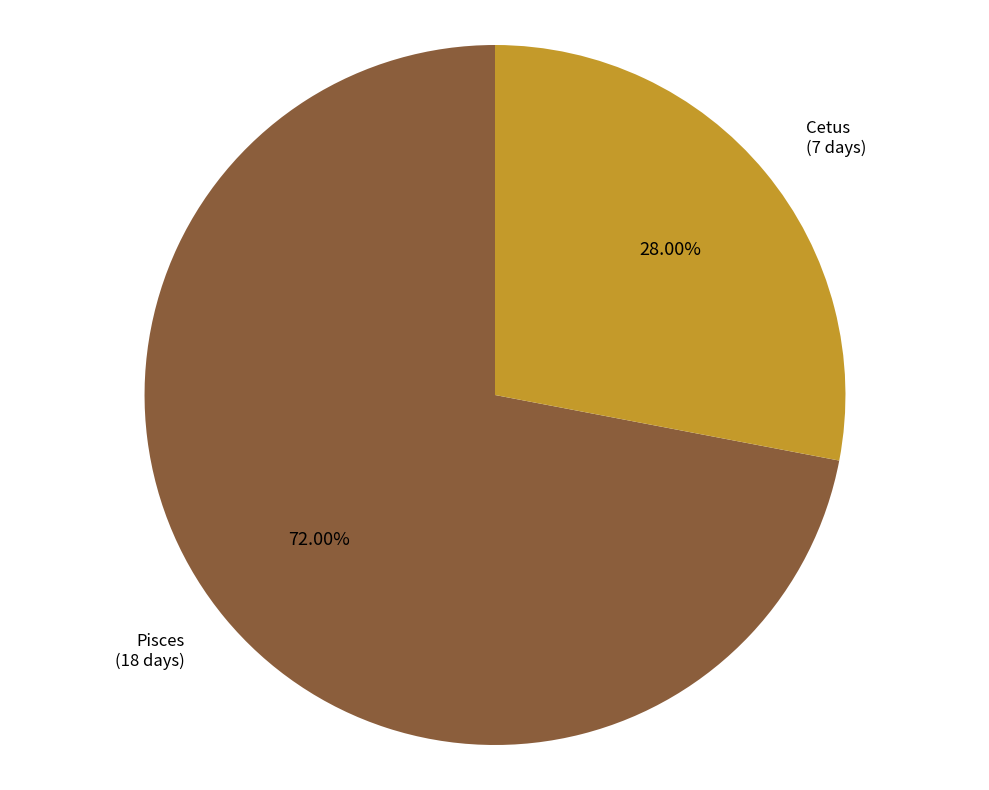

Does any single category account for the majority?

Yes